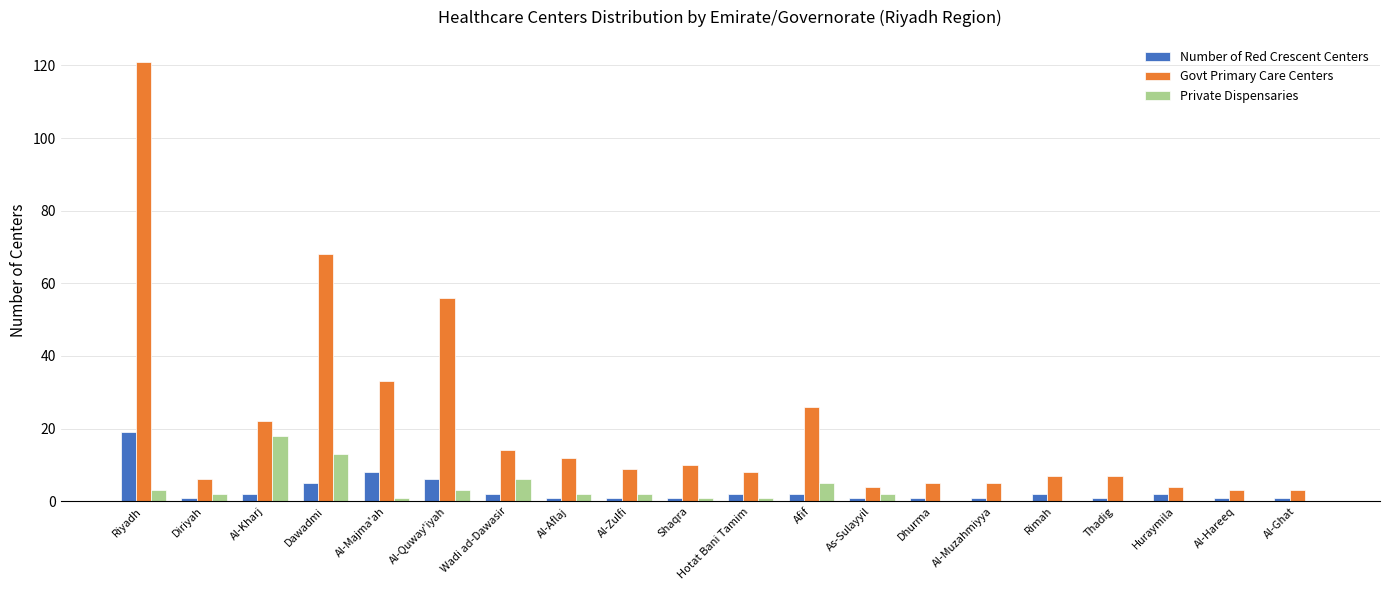

Which series has the largest total across all categories?

Govt Primary Care Centers